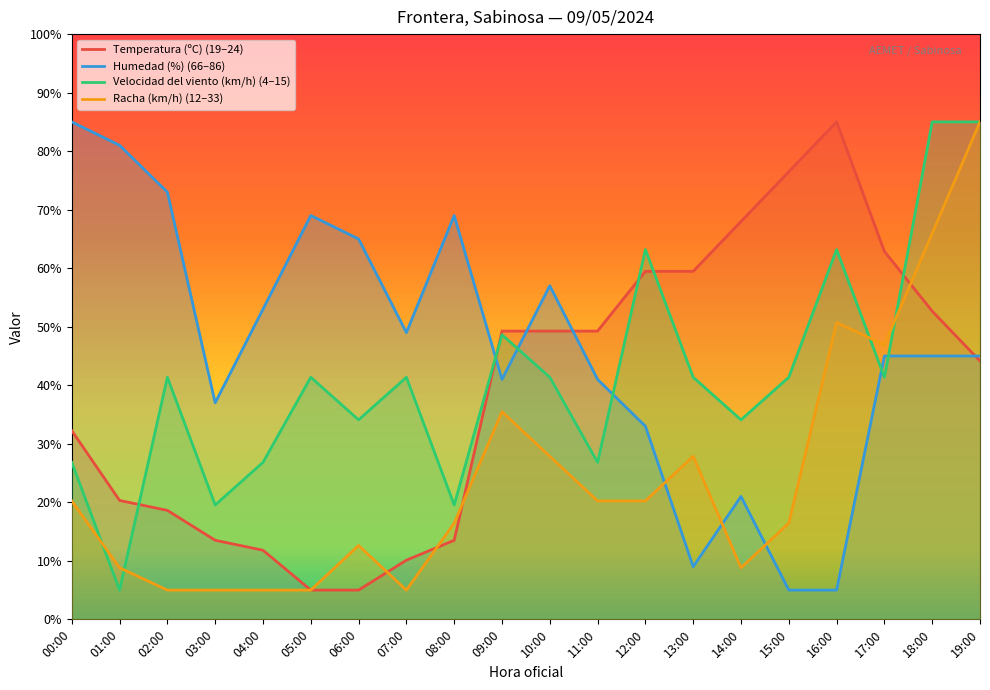

What value does the Humedad (%) (66–86) series have at 12:00?

33.0